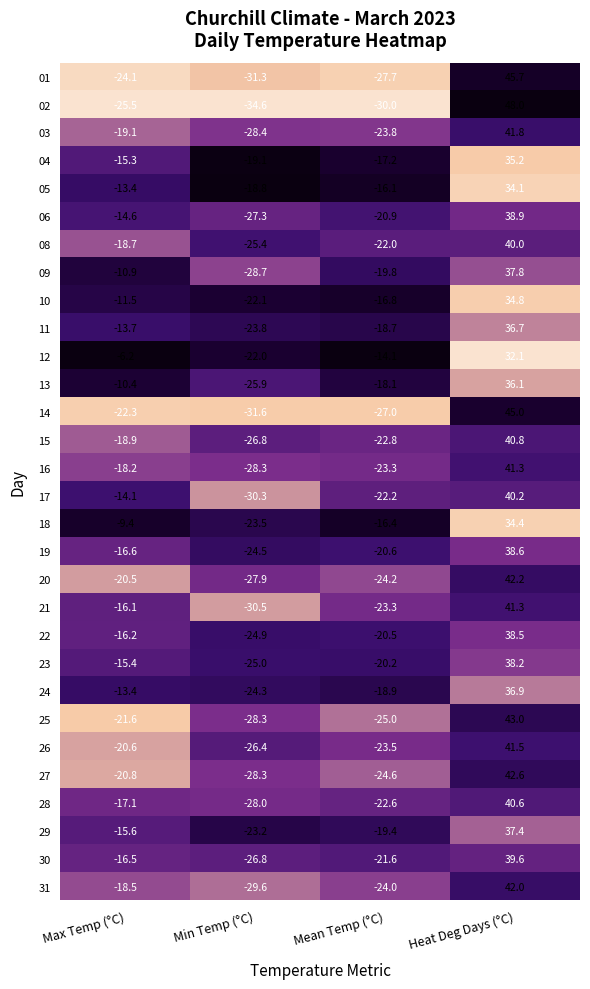

What is the maximum value shown in the chart?

48.0